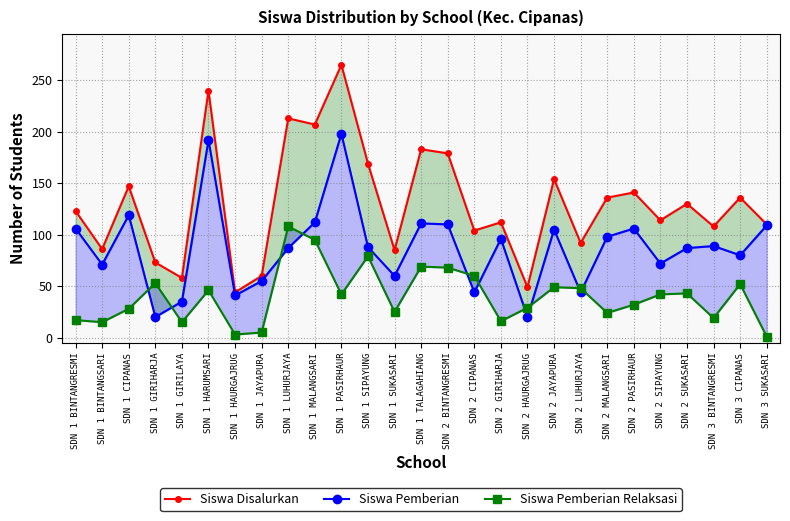

True or false: Siswa Disalurkan has more than 0 points higher than both neighbors.

True